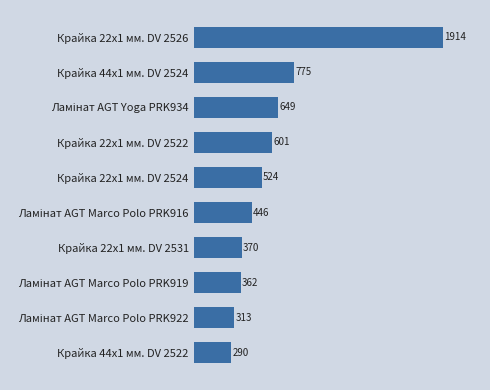

What is the maximum value shown in the chart?

1914